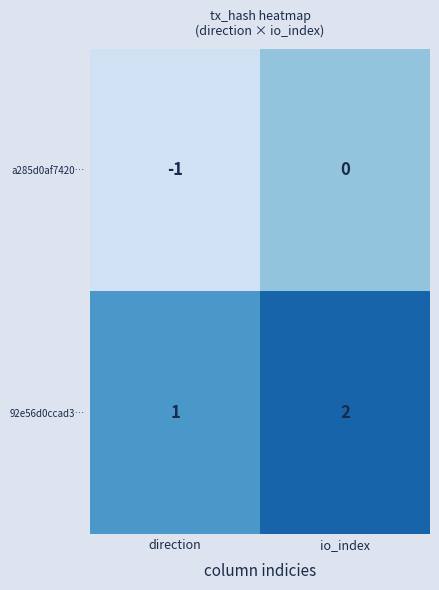

The value of 92e56d0ccad3… at direction is 1. True or false?

True